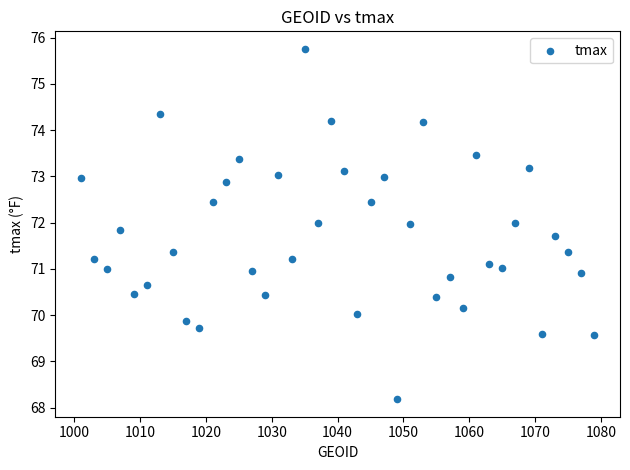

What is the range of X values (max minus min)?

78.0